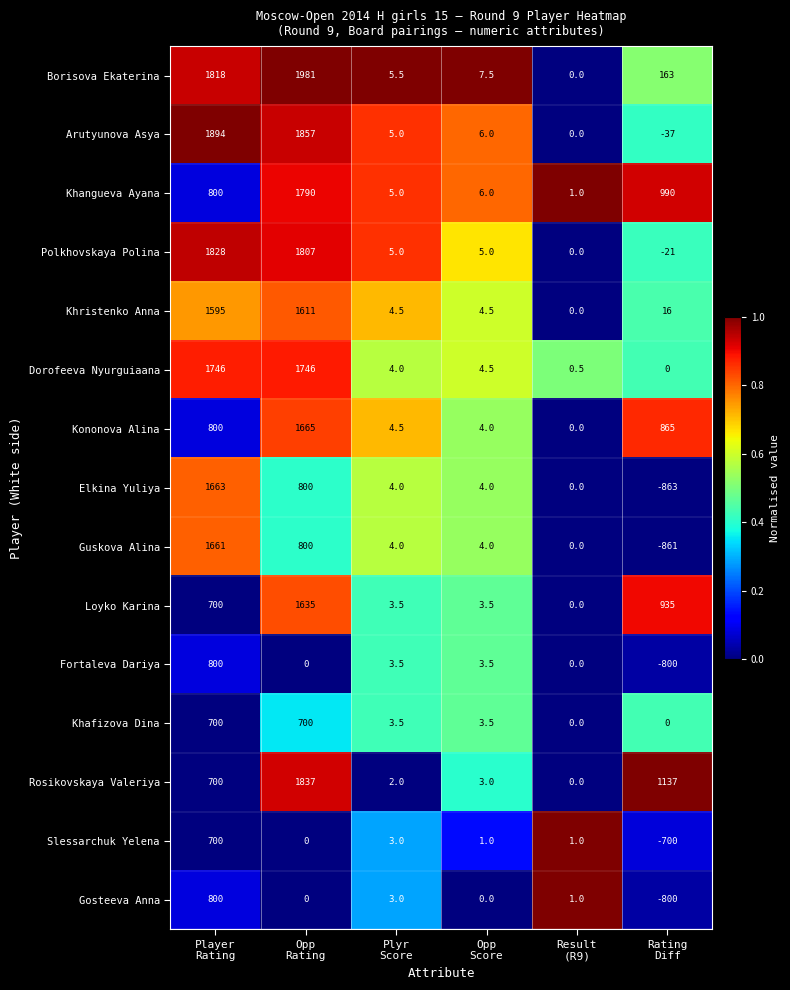

Which series has the largest range (max minus min)?

Elkina Yuliya